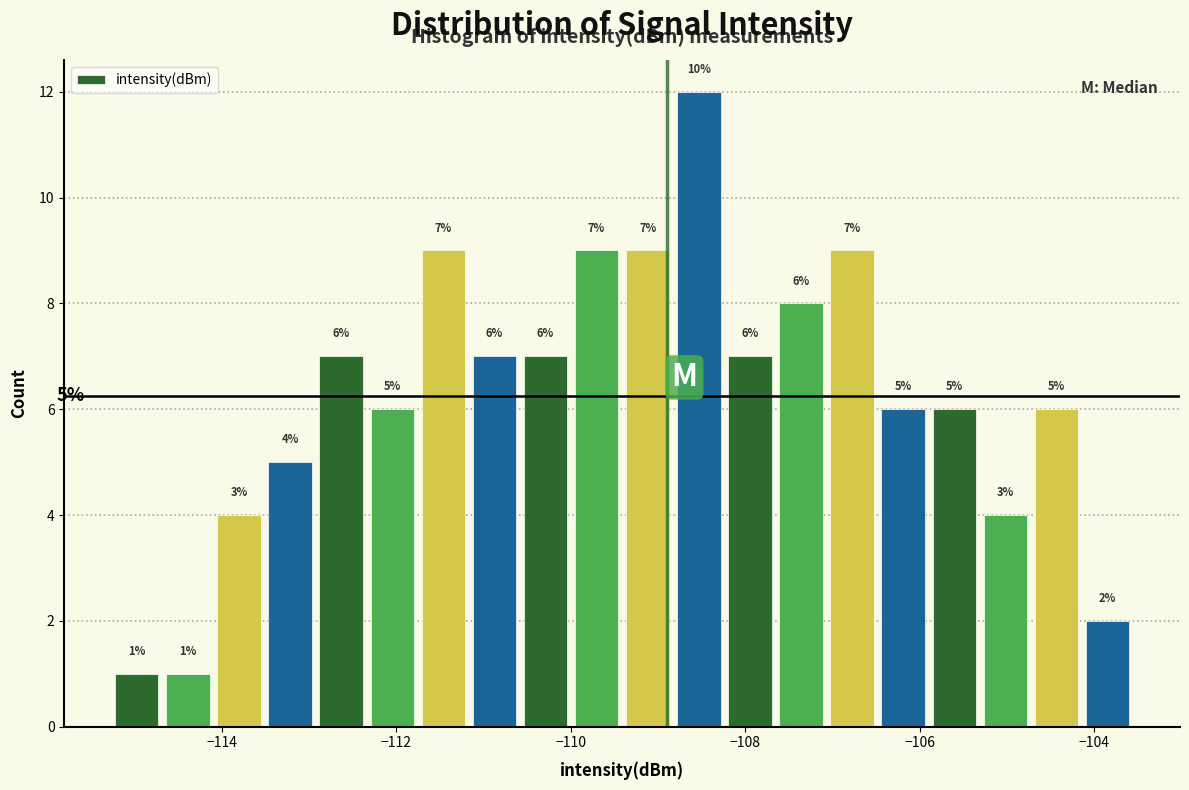

Around what value on the x-axis is the tallest bar? Give the approximate position of its centre, as read against the axis.

-108.6